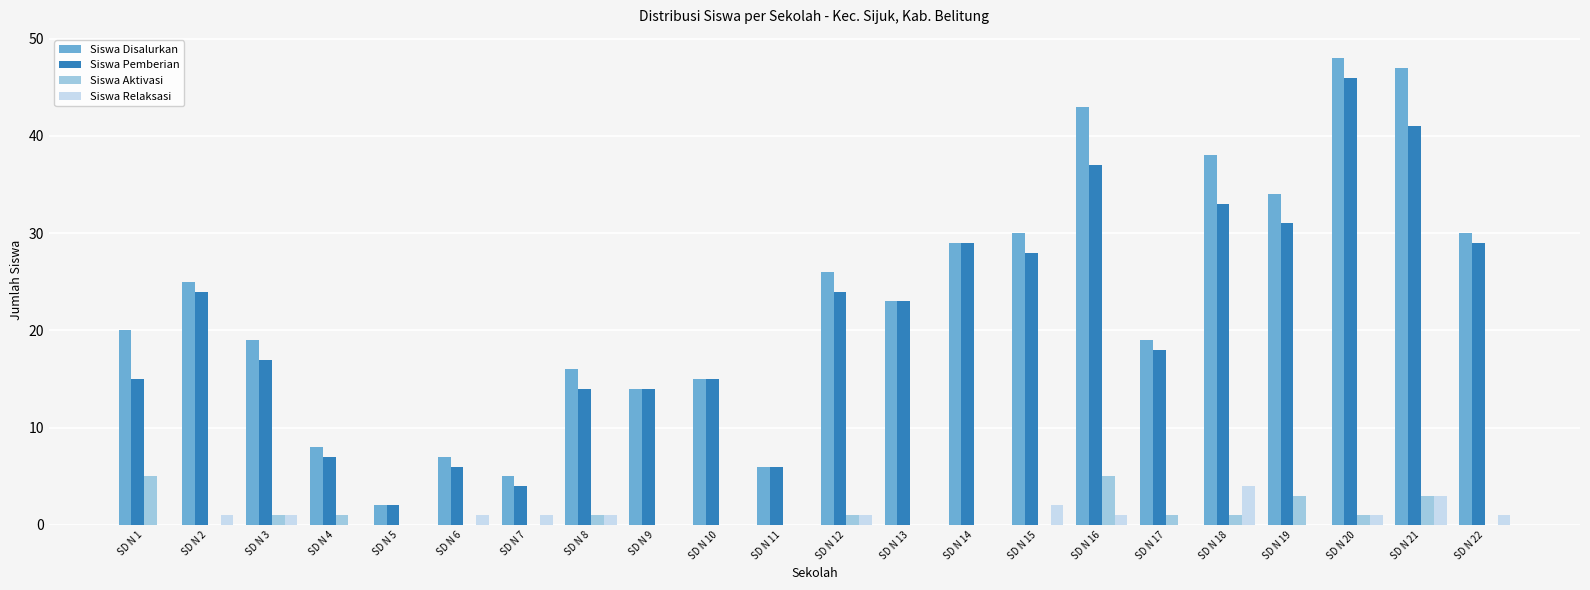

Where is Siswa Disalurkan nearest to the value 25?

SD N 2